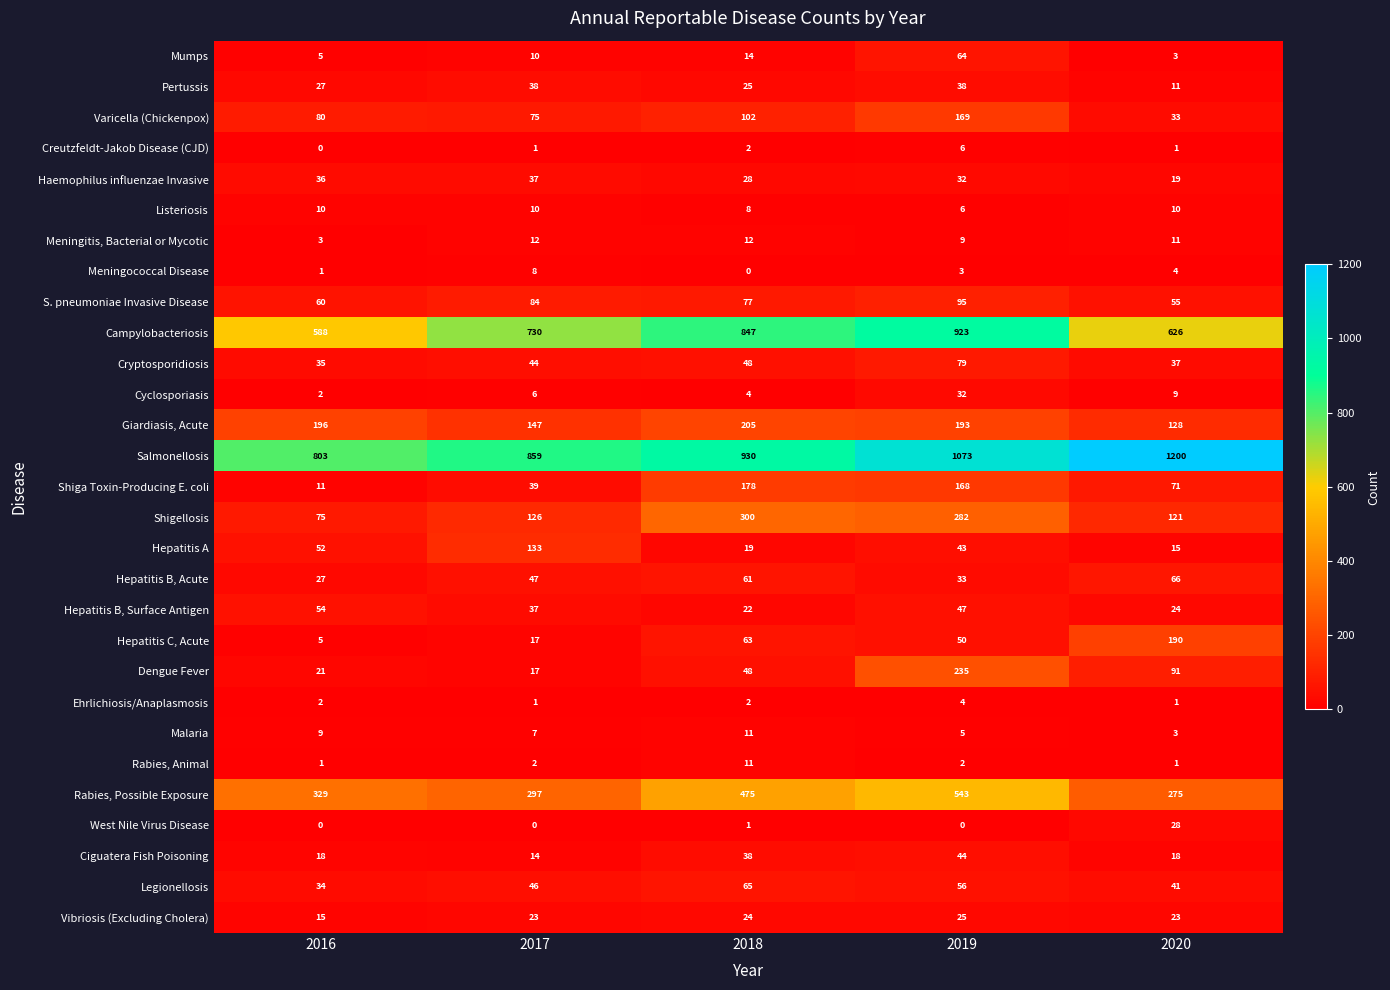

The Vibriosis (Excluding Cholera) series shows 8 at 2020. True or false?

False